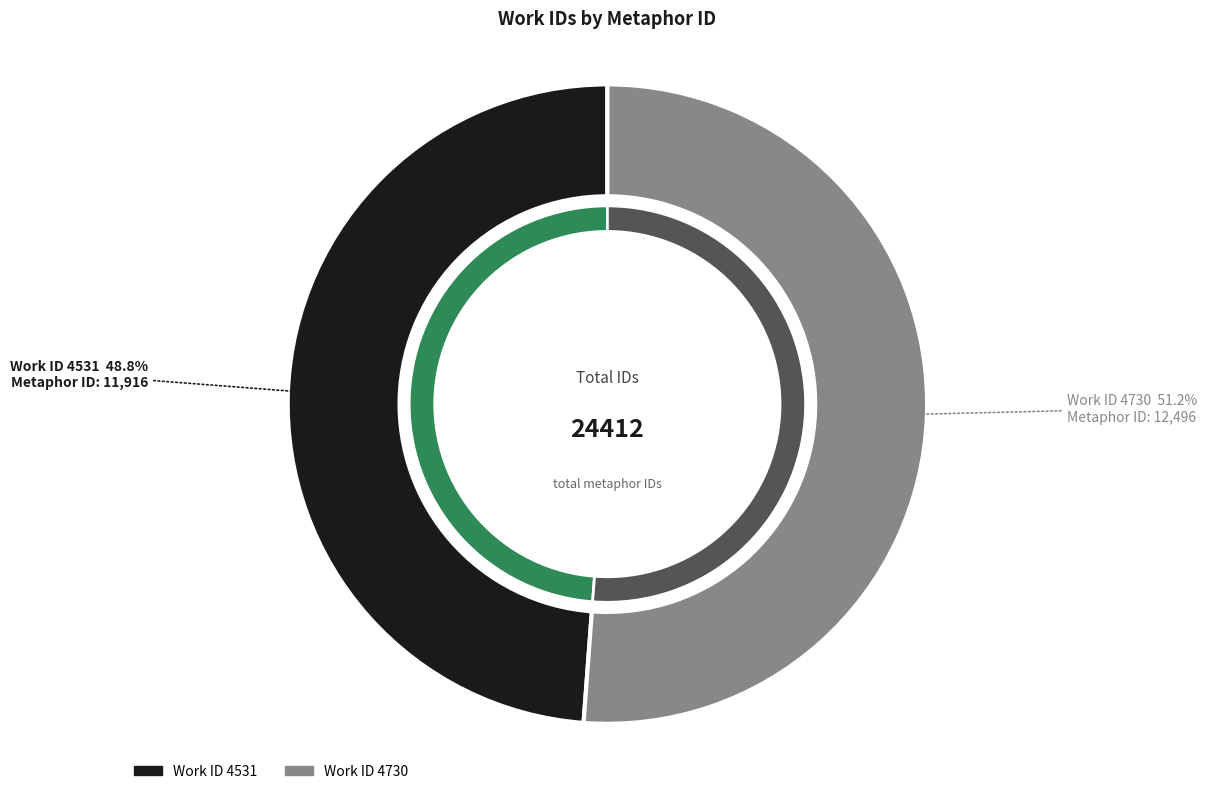

Rank the categories by value from highest to lowest.

4730, 4531